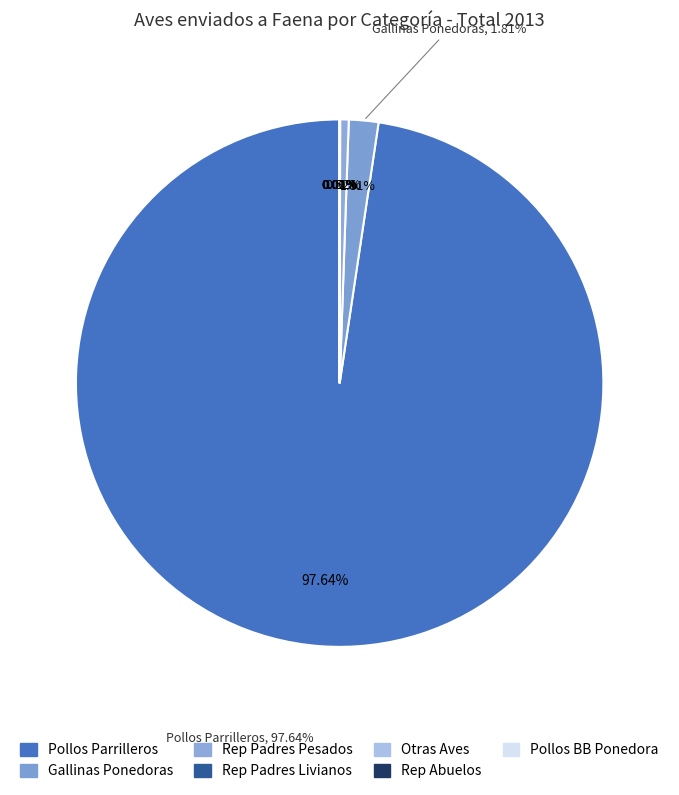

How many slices are in this pie chart?

7